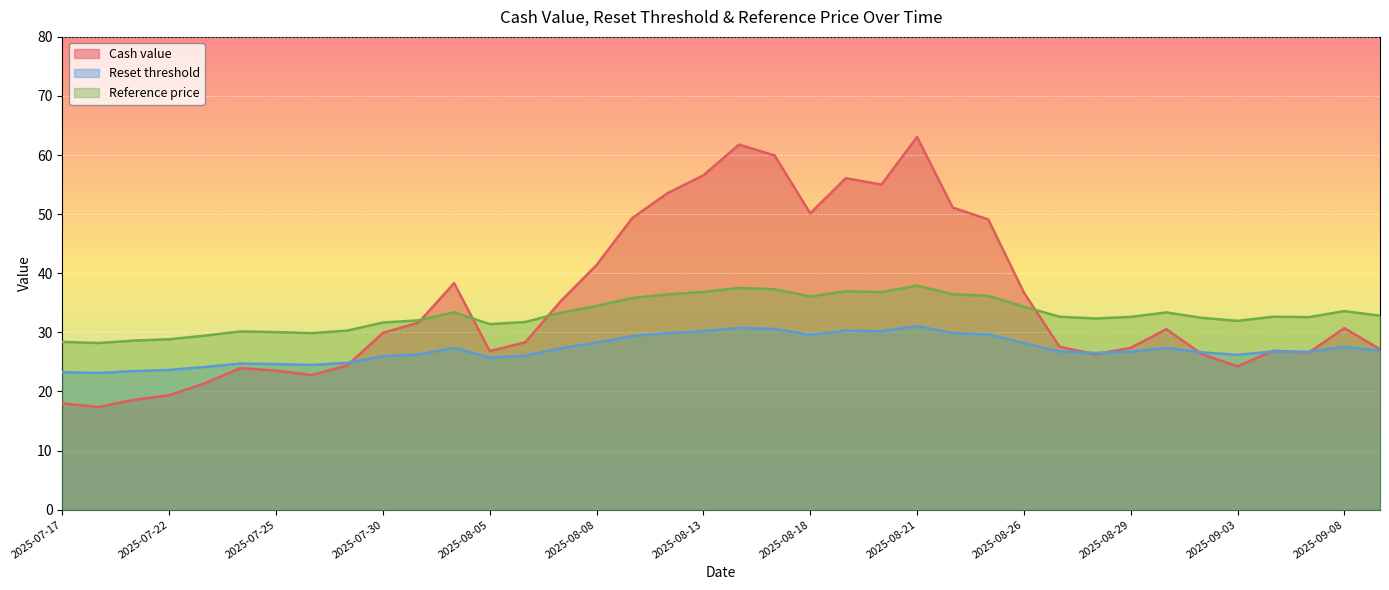

What is the lowest value of the Cash value series?

17.4